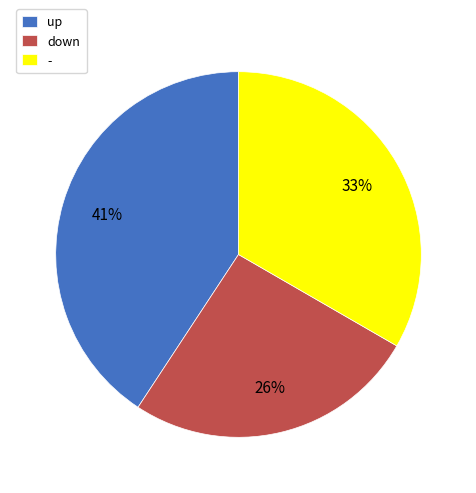

To the nearest percent, what portion does up represent?

41%